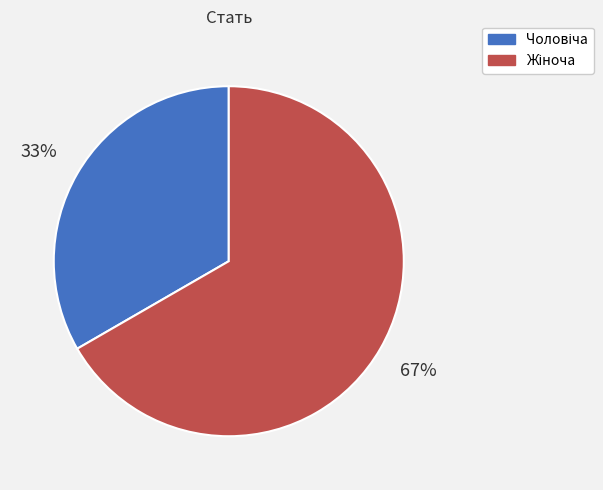

Does any single category account for the majority?

Yes